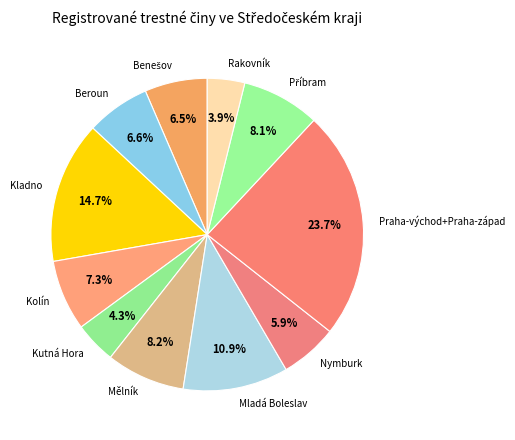

Between Kolín and Mělník, which is larger?

Mělník